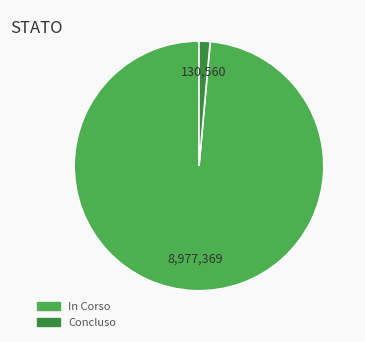

Does any single category account for the majority?

Yes